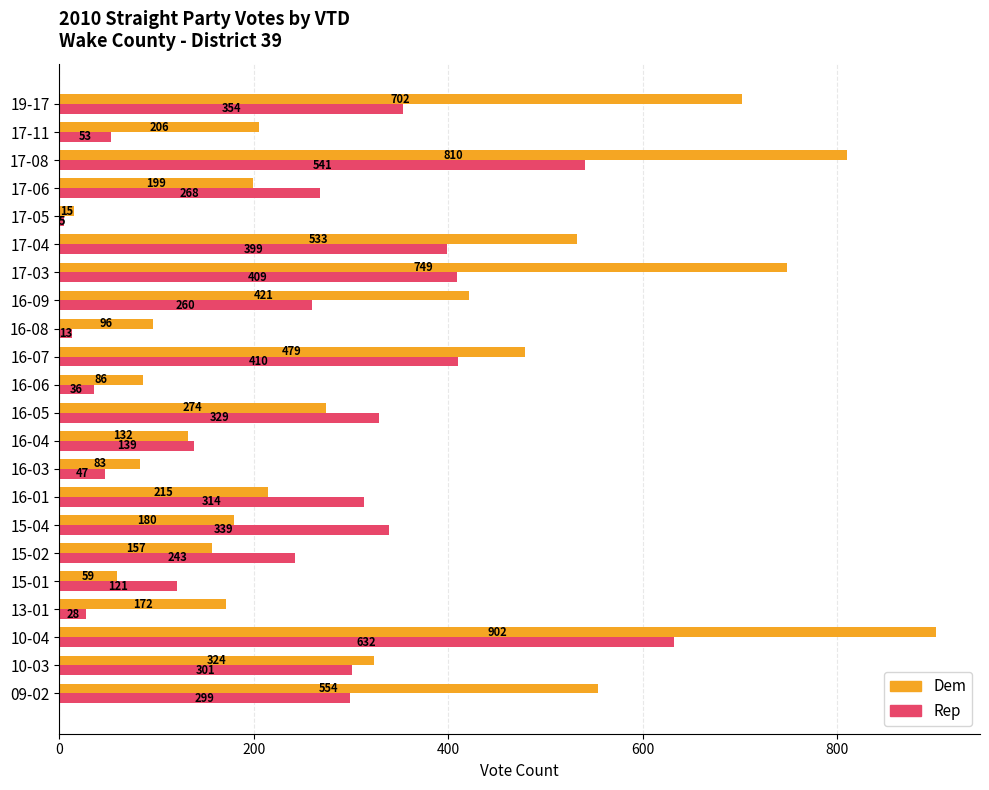

List the labels in order of Rep value, smallest first.

17-05, 16-08, 13-01, 16-06, 16-03, 17-11, 15-01, 16-04, 15-02, 16-09, 17-06, 09-02, 10-03, 16-01, 16-05, 15-04, 19-17, 17-04, 17-03, 16-07, 17-08, 10-04